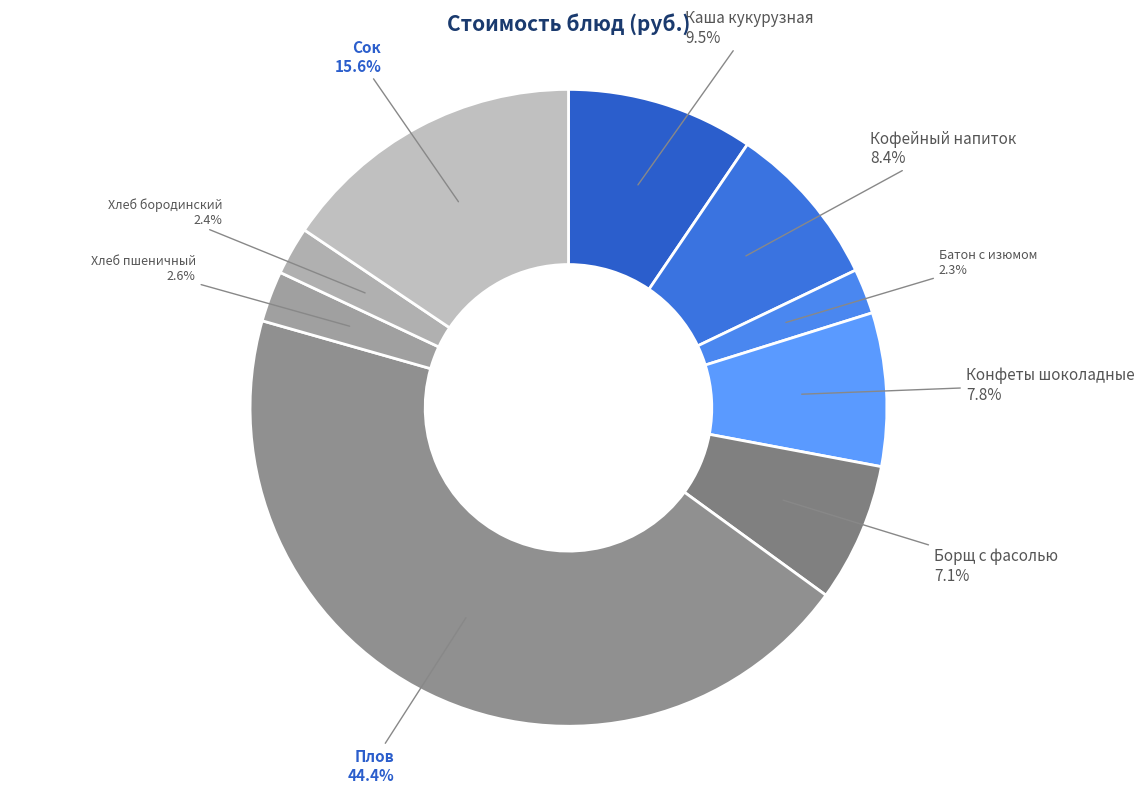

Which category has the biggest portion of the pie?

Плов